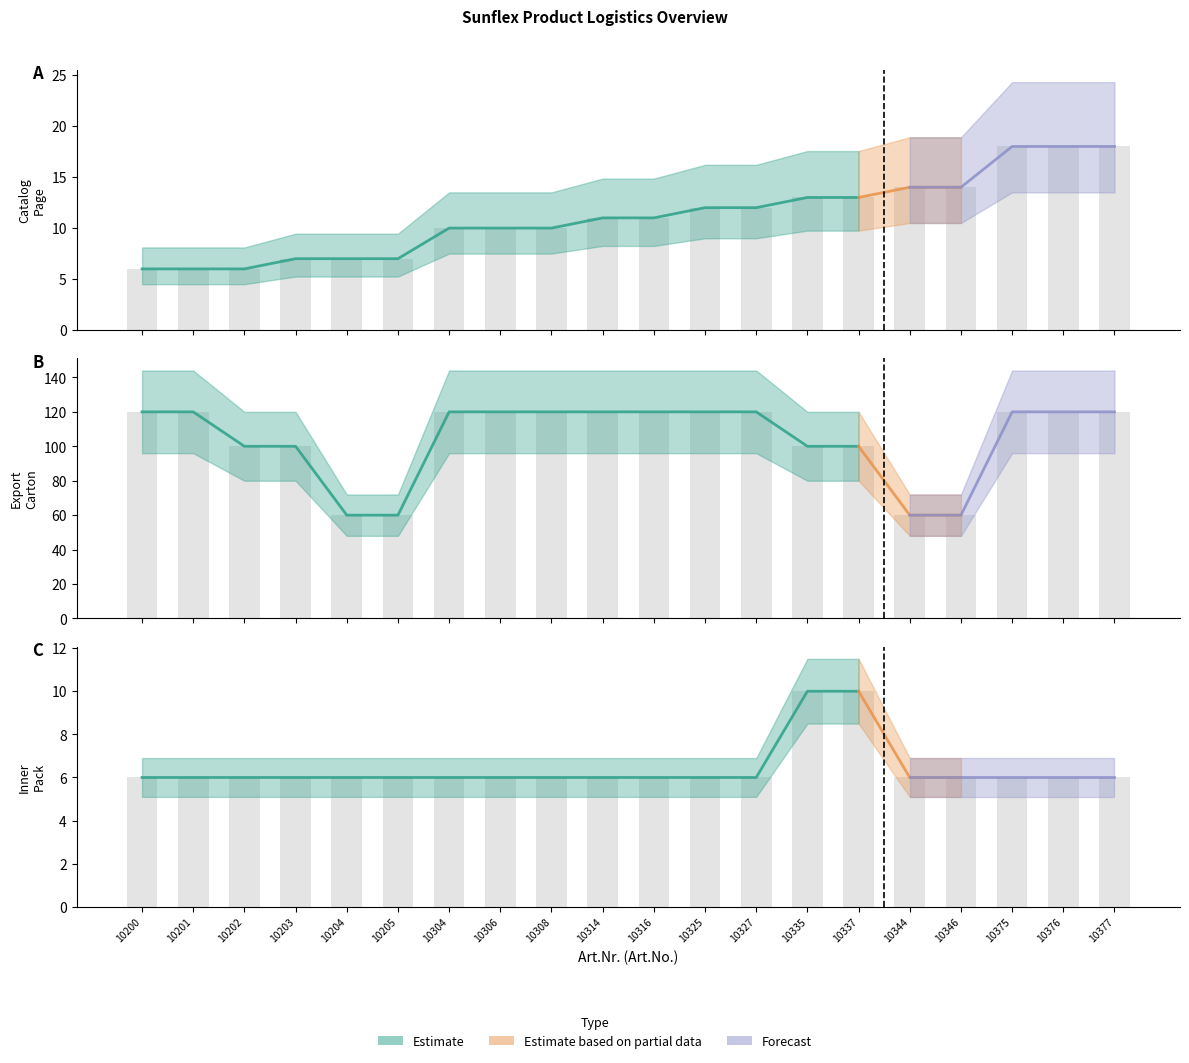

At which label does catalog_page reach its minimum?

10200